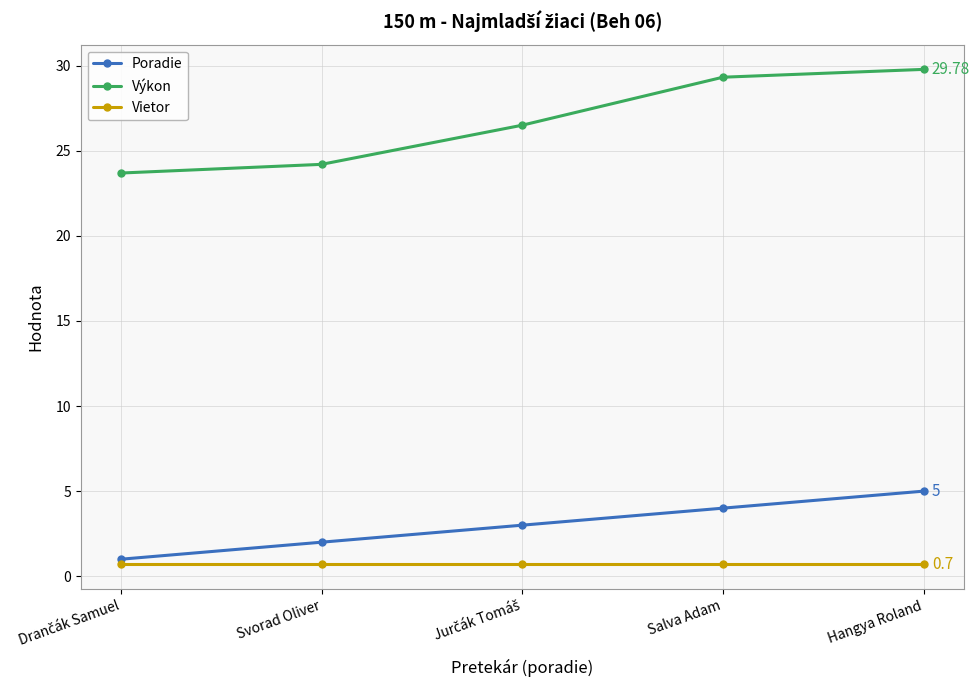

What is the difference between the maximum and second lowest values in the Poradie series?

3.0